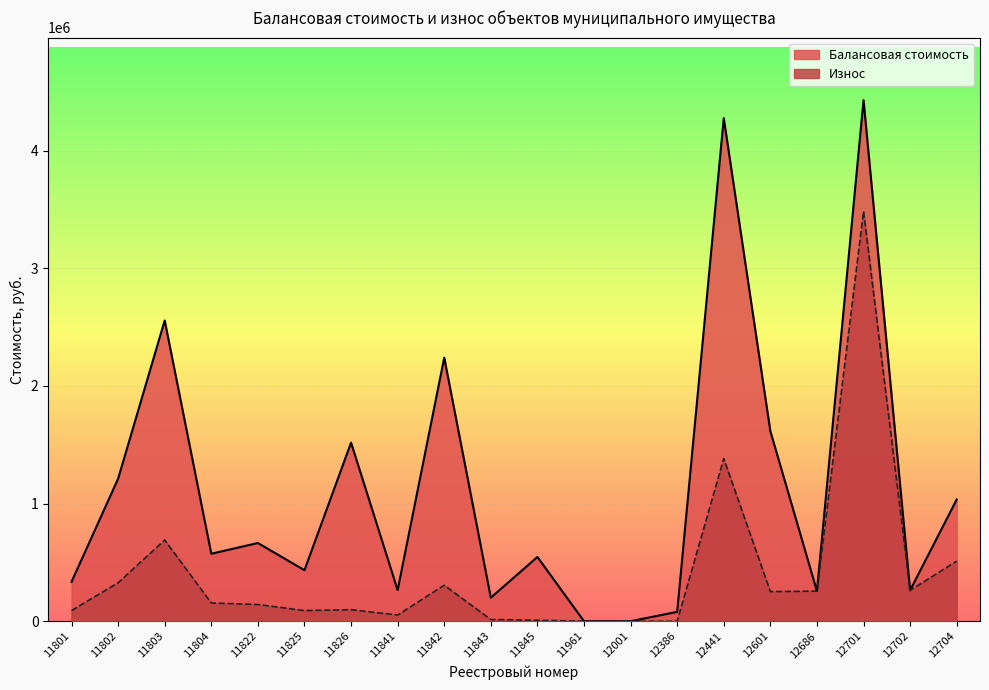

What is the difference between the highest and lowest values at 12601?

1363244.0